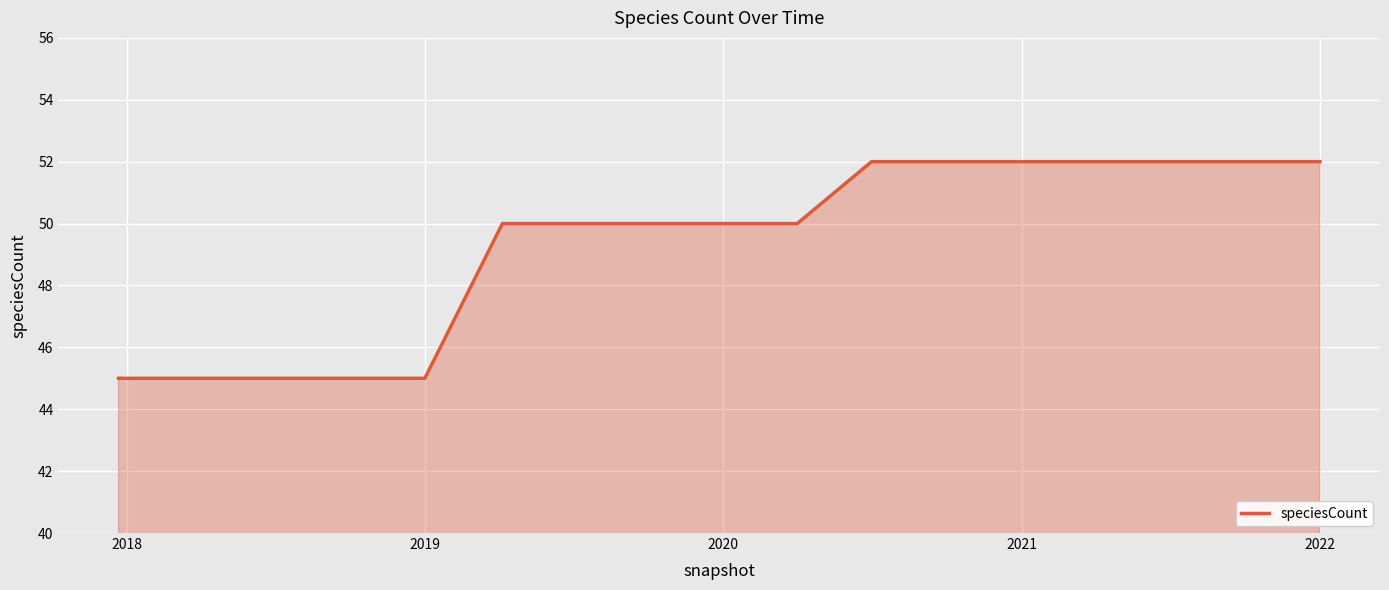

Count the values in the range 45 to 52.

17